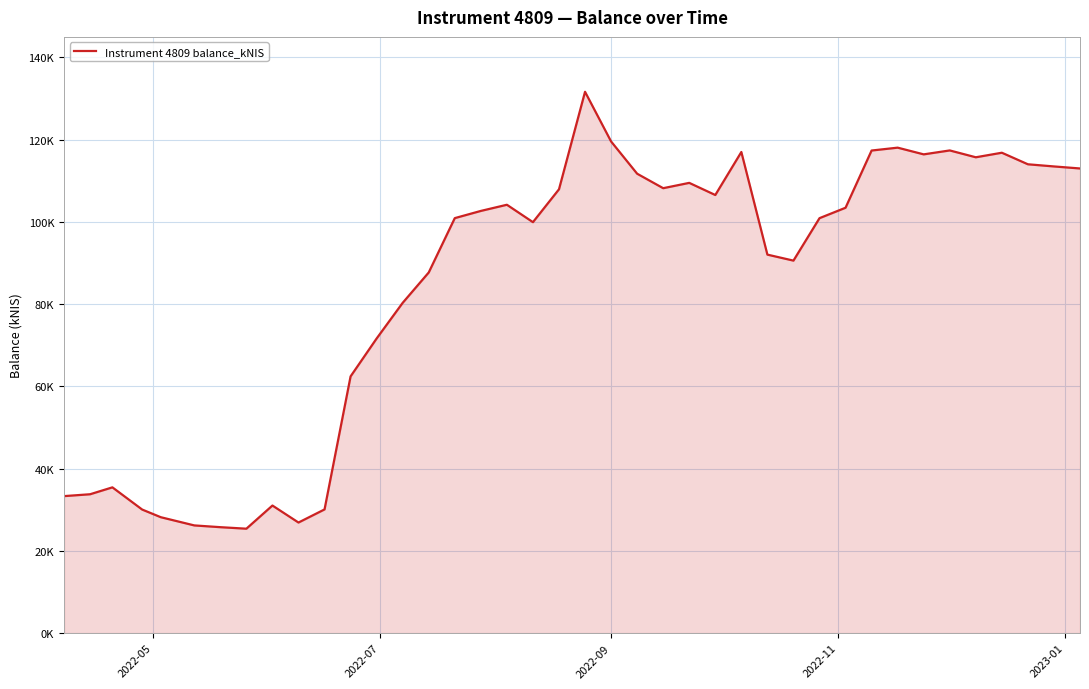

Does the chart display data point markers on the line(s)?

No